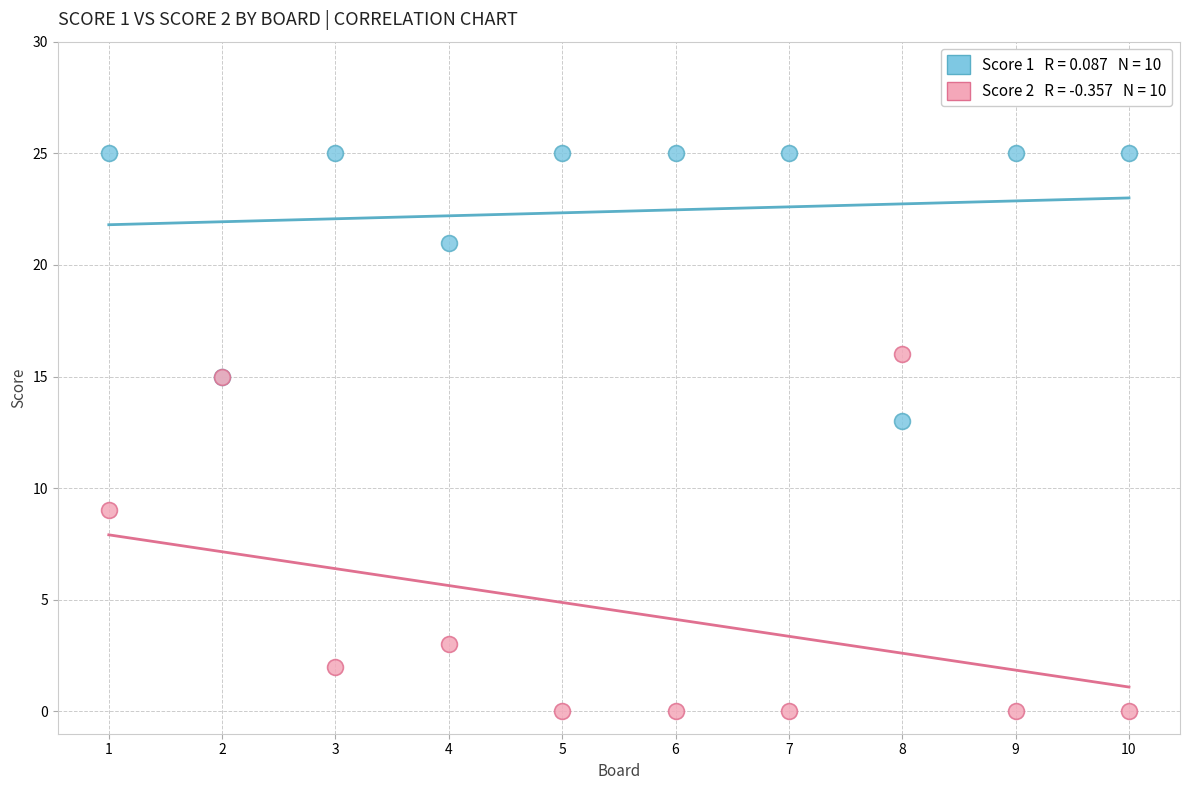

Across all series, what Y value is closest to 12?

13